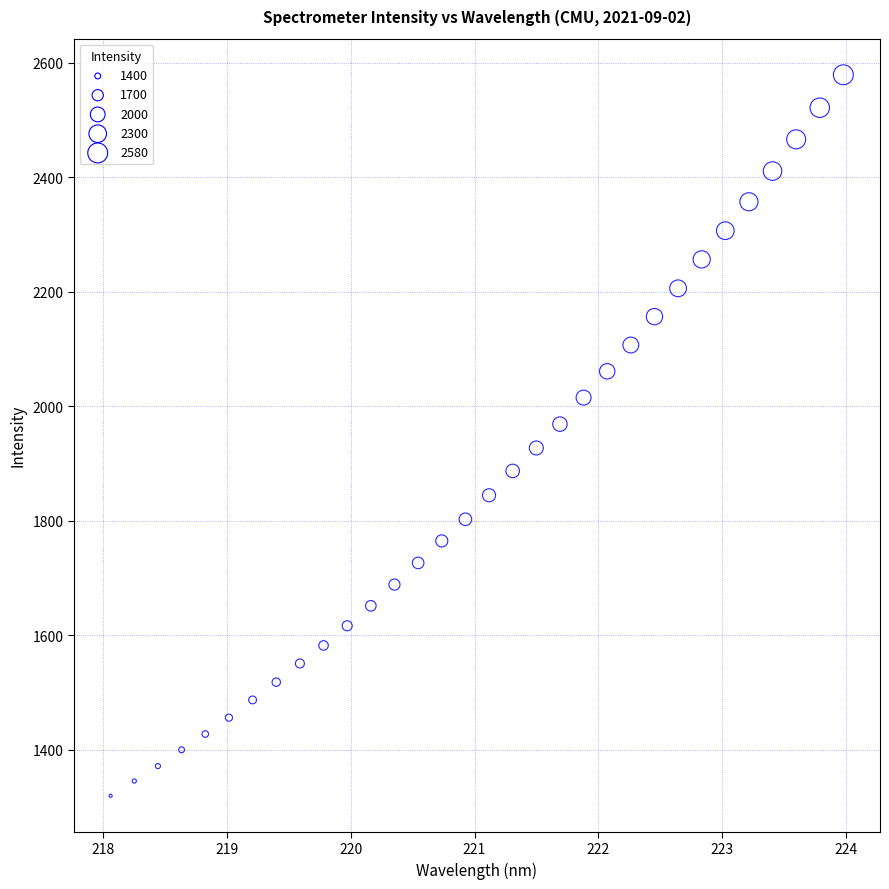

What is the range of Y values (max minus min)?

1259.6